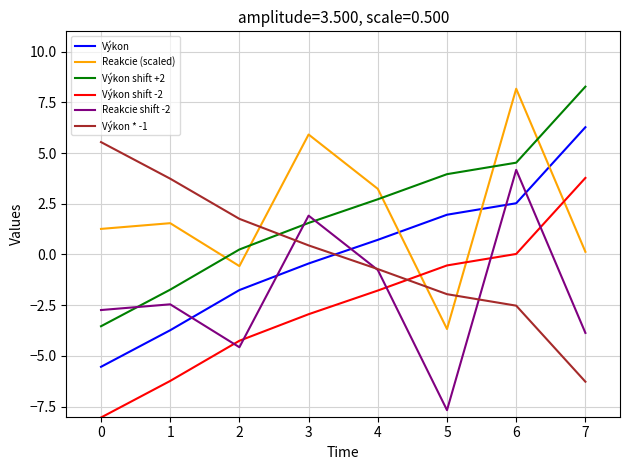

Is the value of Reakcie shift -2 at 4 greater than the value of Reakcie (scaled) at 7?

No